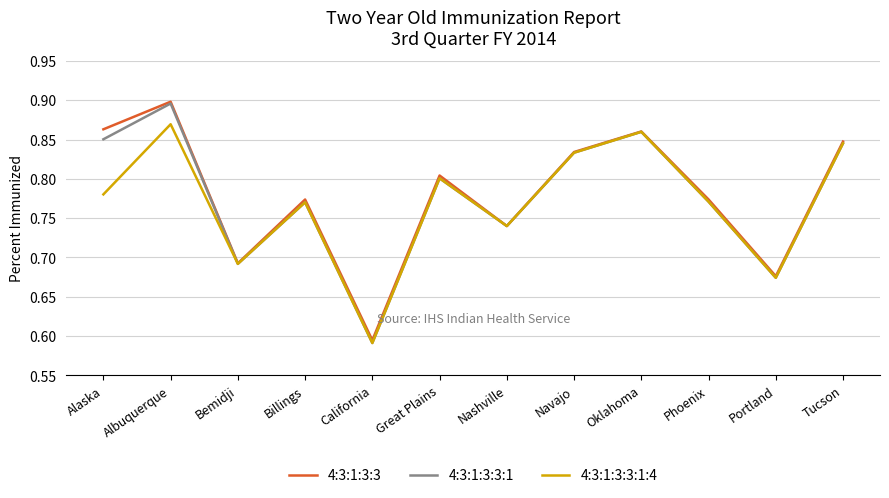

Where is the first local minimum for 4:3:1:3:3?

Bemidji